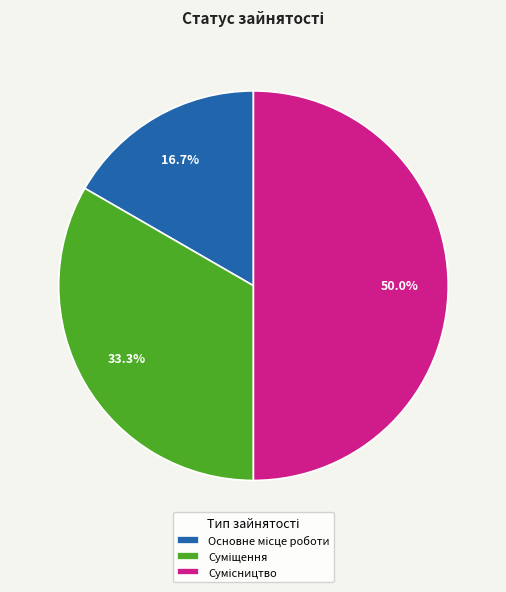

Count the number of slices in the pie.

3